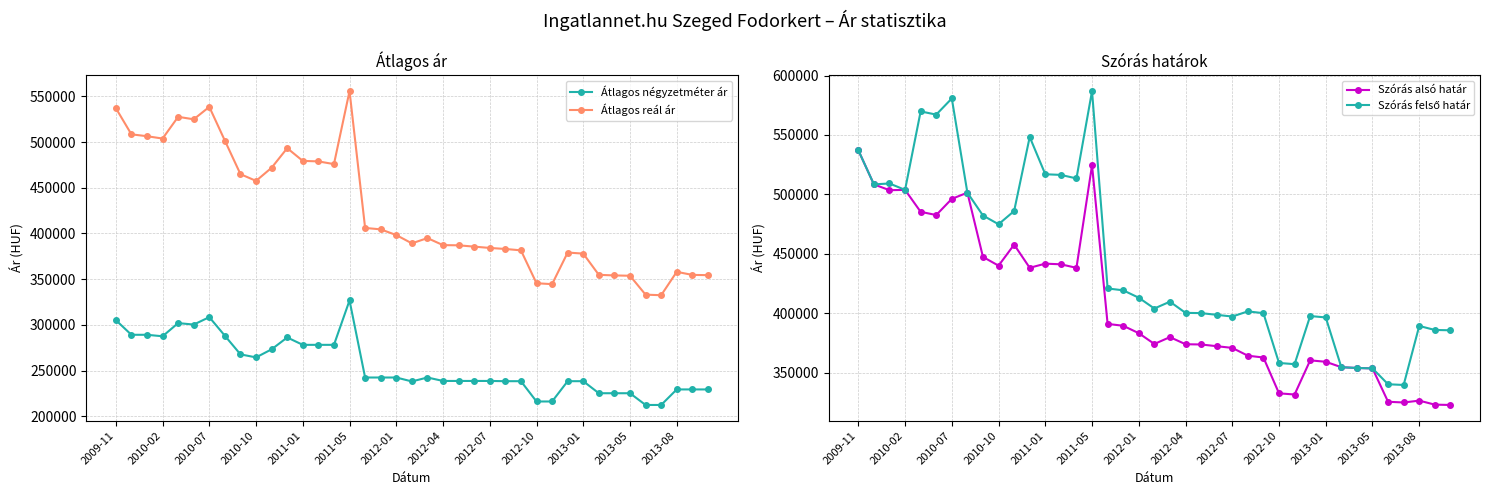

How many lines are shown in the chart?

4